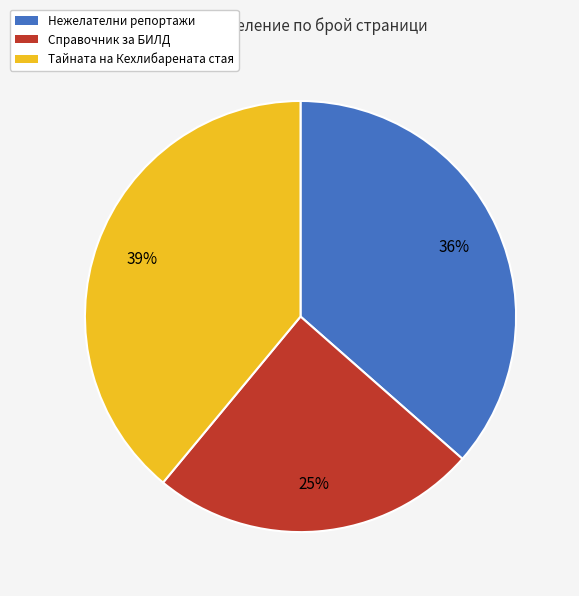

Which has a higher value, Нежелателни репортажи or Справочник за БИЛД?

Нежелателни репортажи